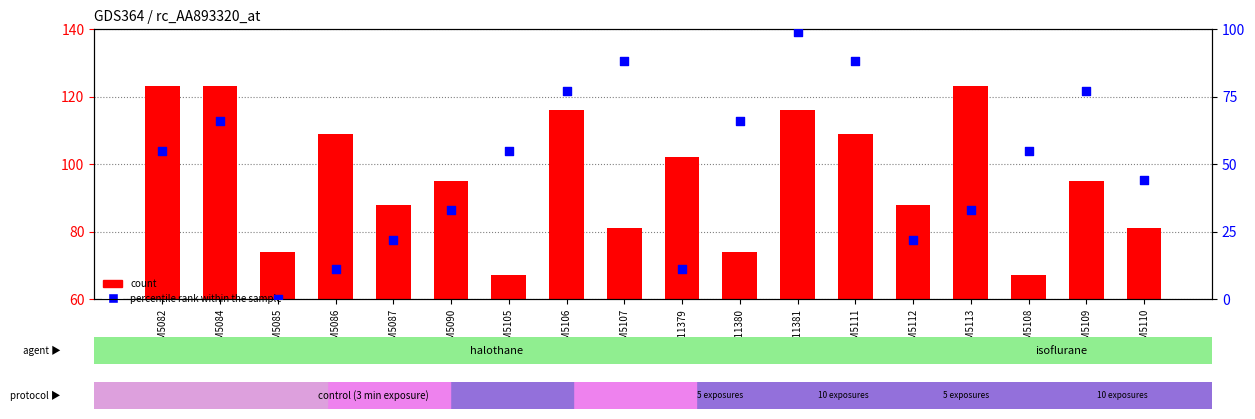

What are all the series names shown in the legend?

count, percentile rank within the sample